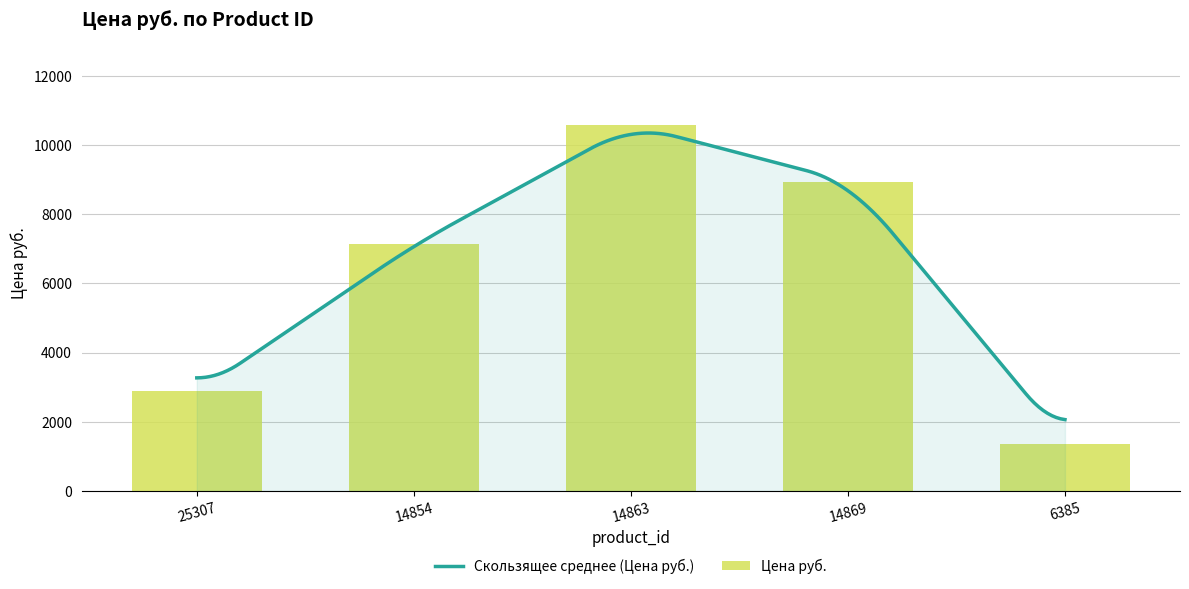

What value does the data have at 14854, to the nearest 100?

7100